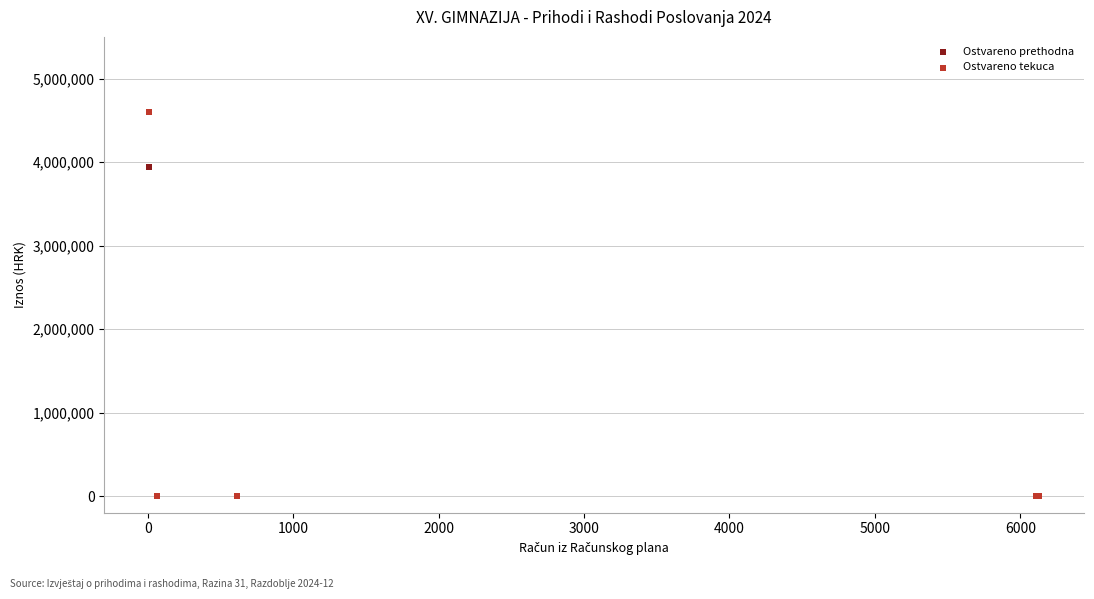

Across all series, what Y value is closest to 2298617?

3947357.3